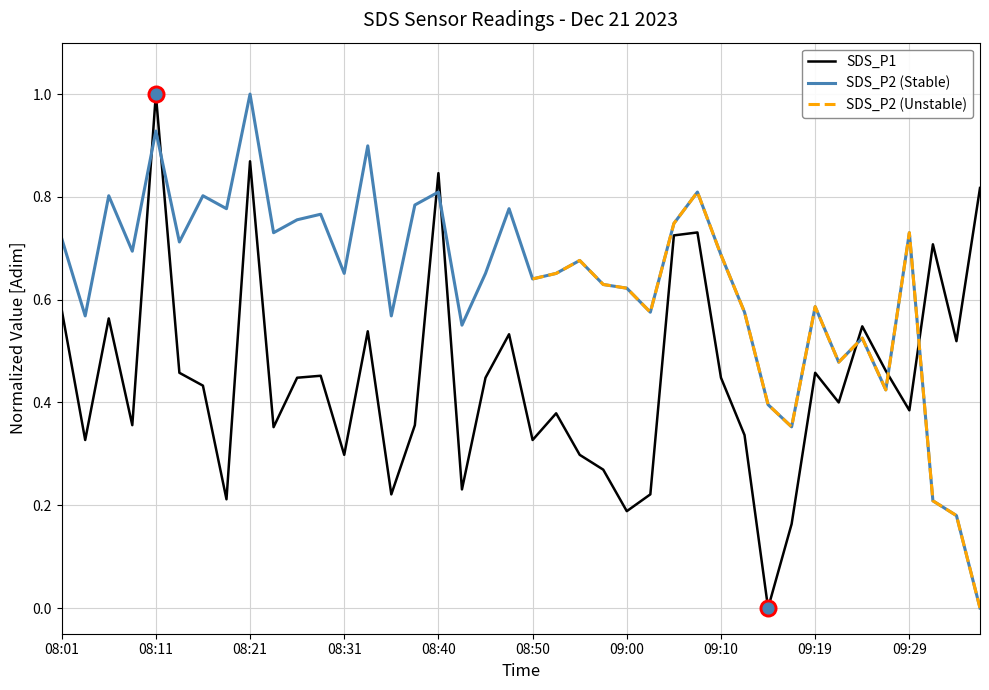

At how many categories does at least one series exceed 0?

40